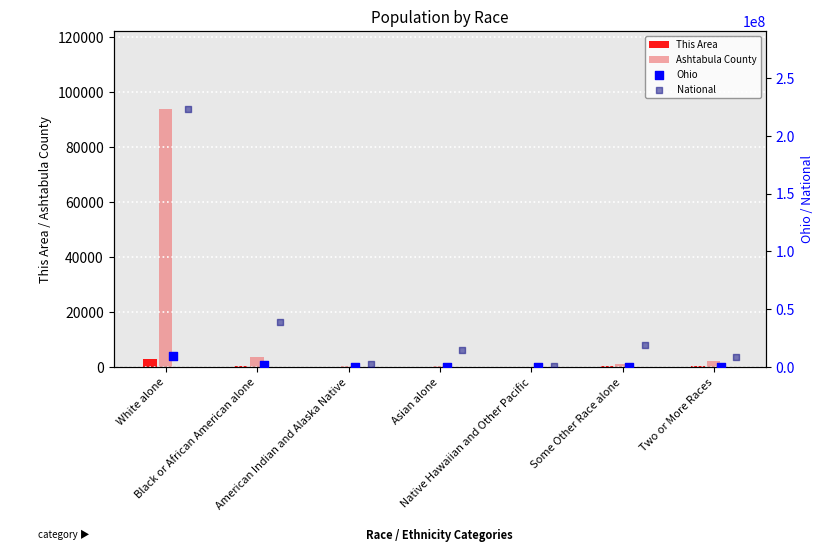

At how many categories does at least one series exceed 12635737?

4